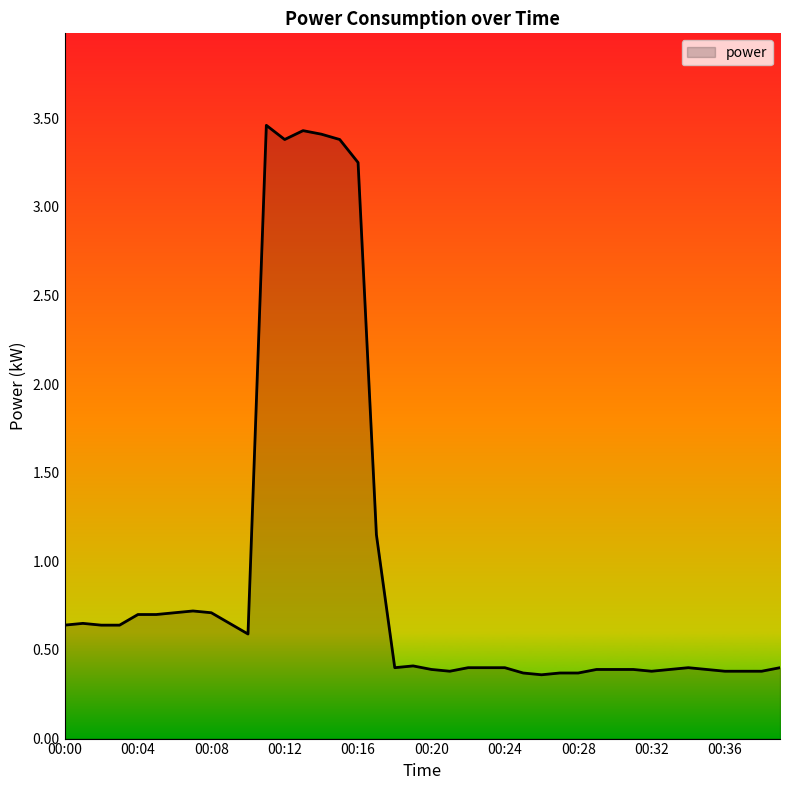

Does the chart display data point markers on the line(s)?

No